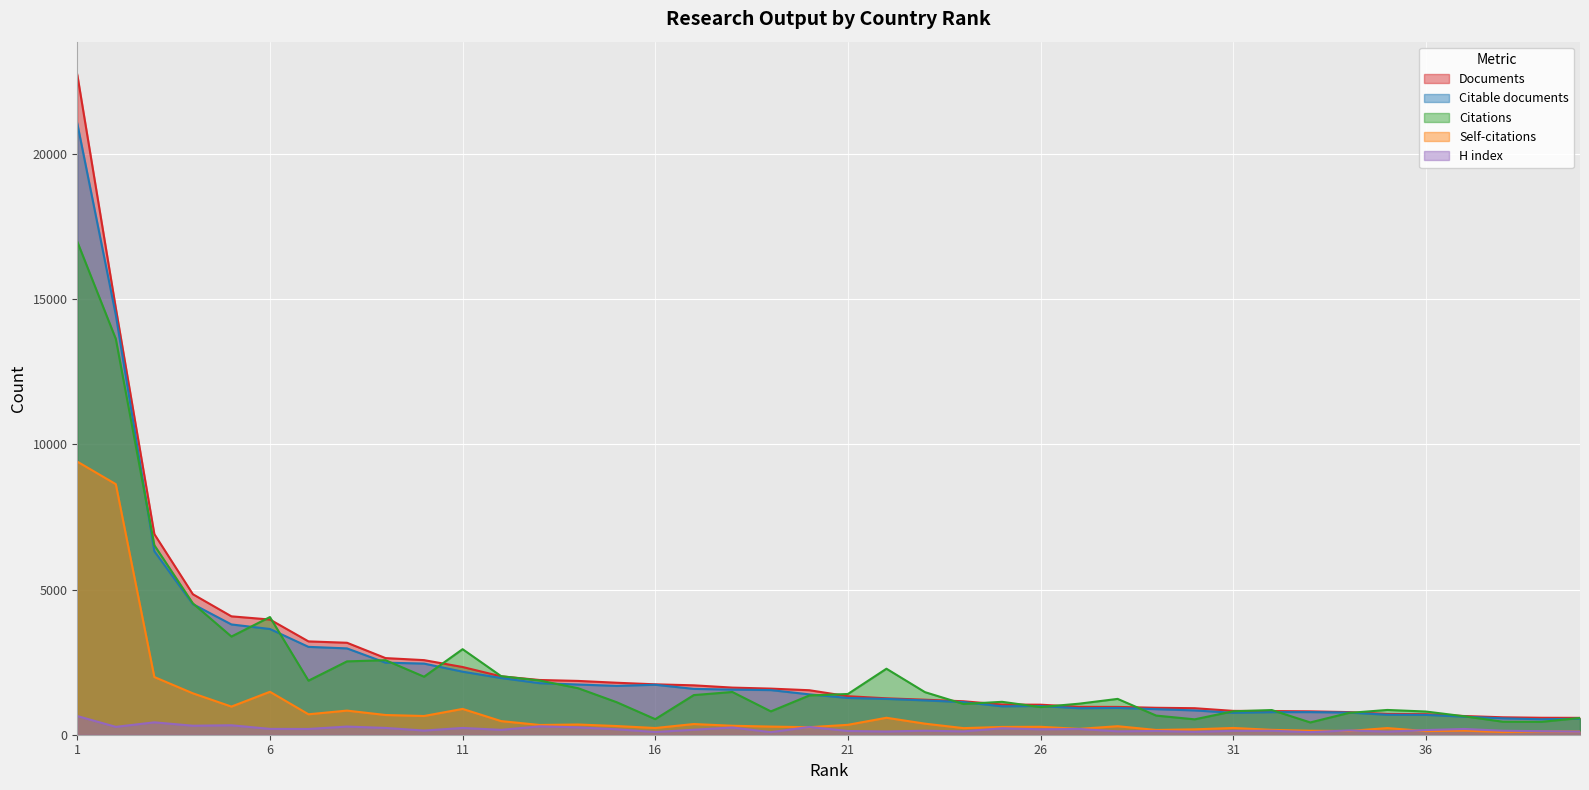

How many series are shown in this chart?

5